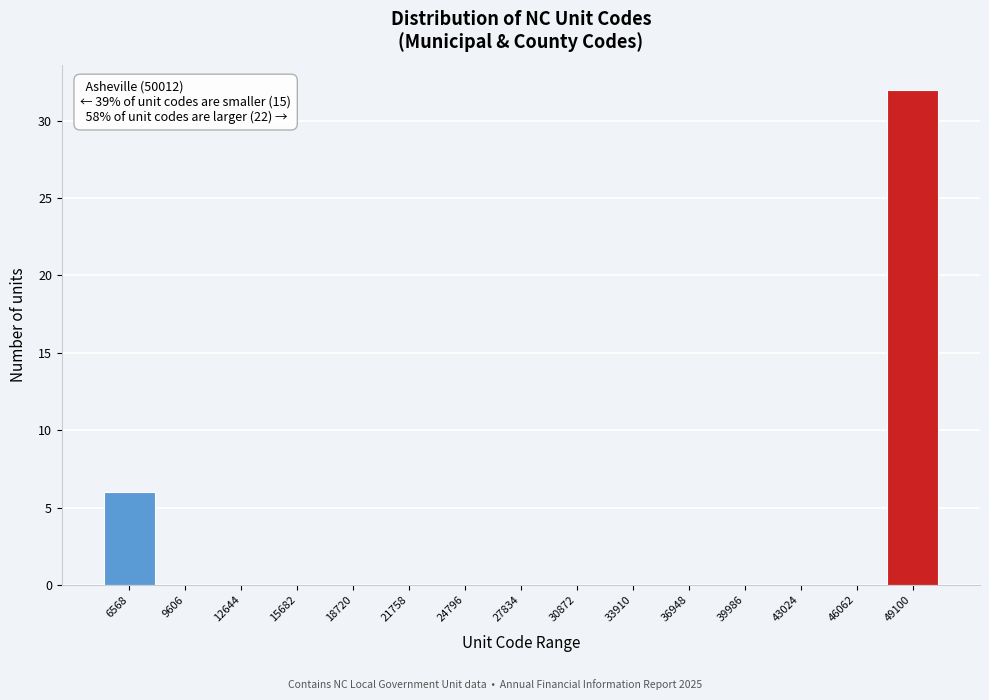

Over which range of the x-axis is the bar tallest?

47500 to 50500